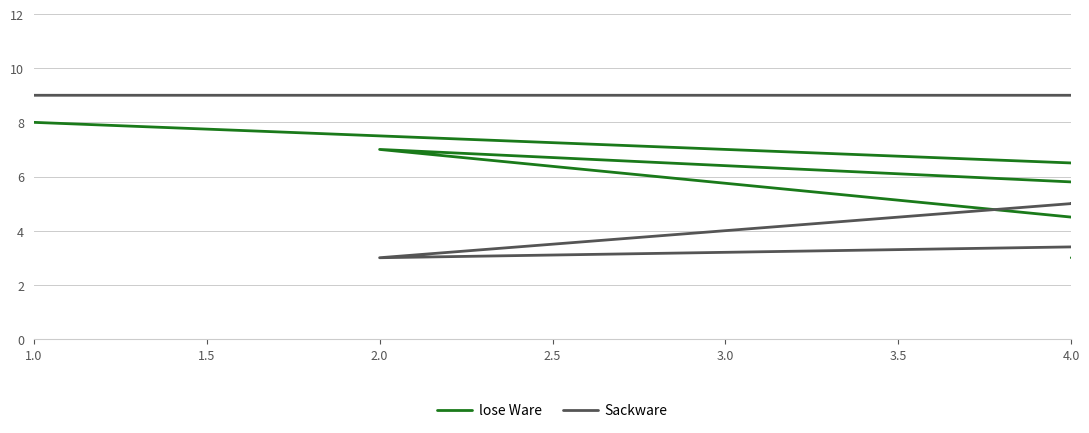

At how many categories does at least one series exceed 7?

3